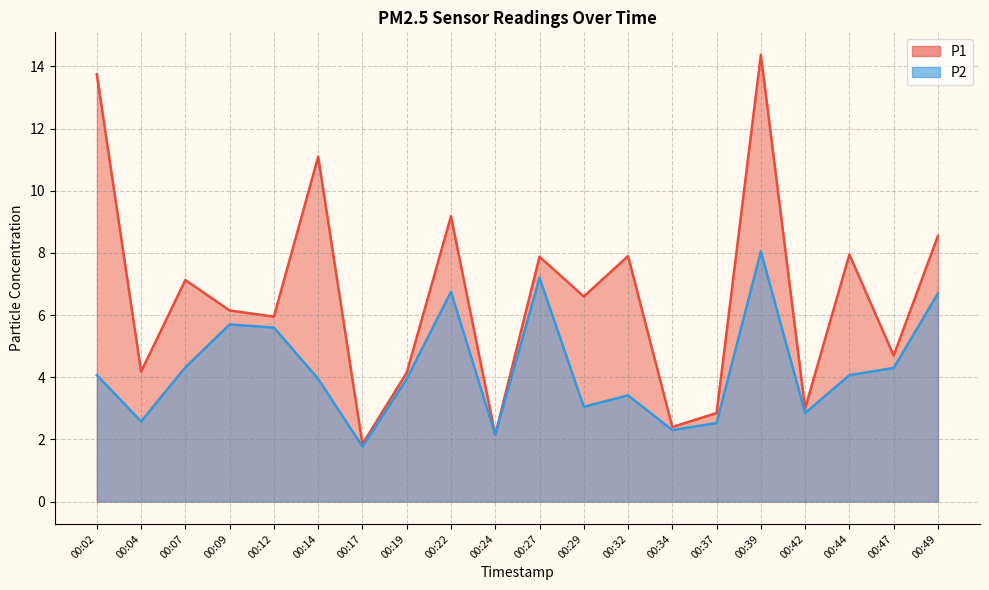

Where does the P2 series first go above 4?

00:02